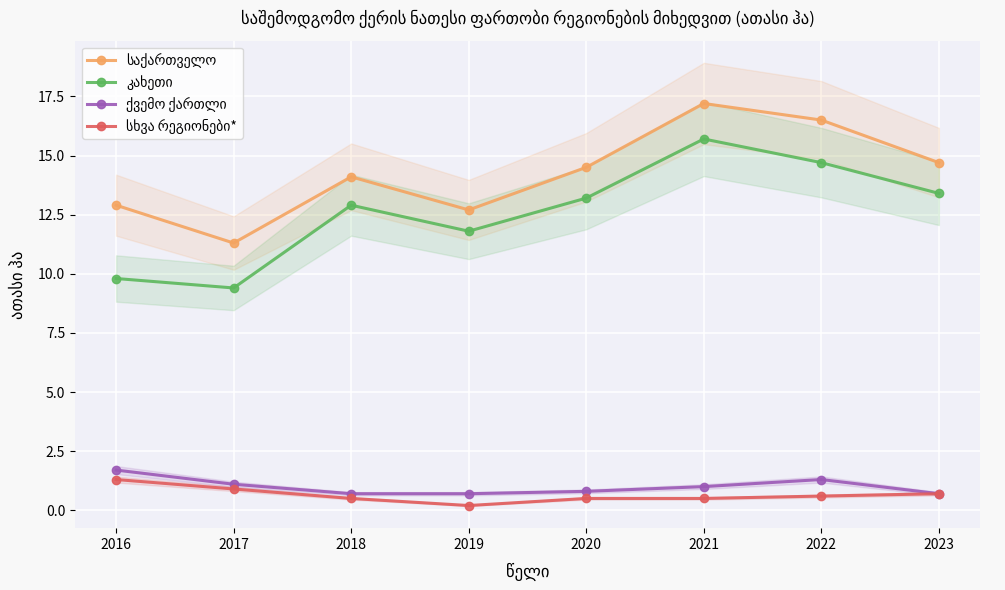

Is the value of სხვა რეგიონები* at 2021 greater than the value of საქართველო at 2021?

No